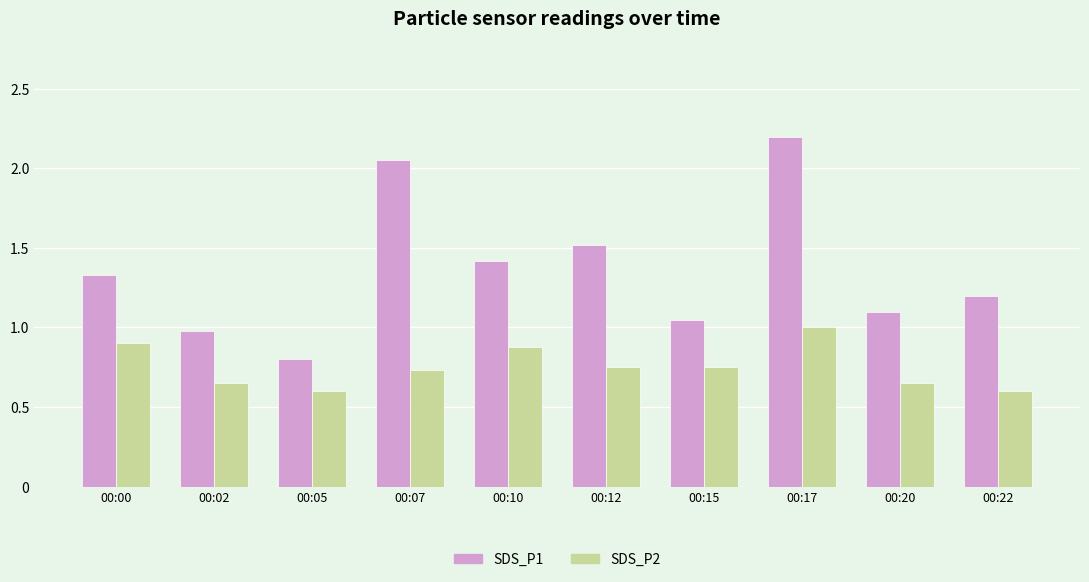

Between 00:10 and 00:15, which series saw the biggest shift?

SDS_P1